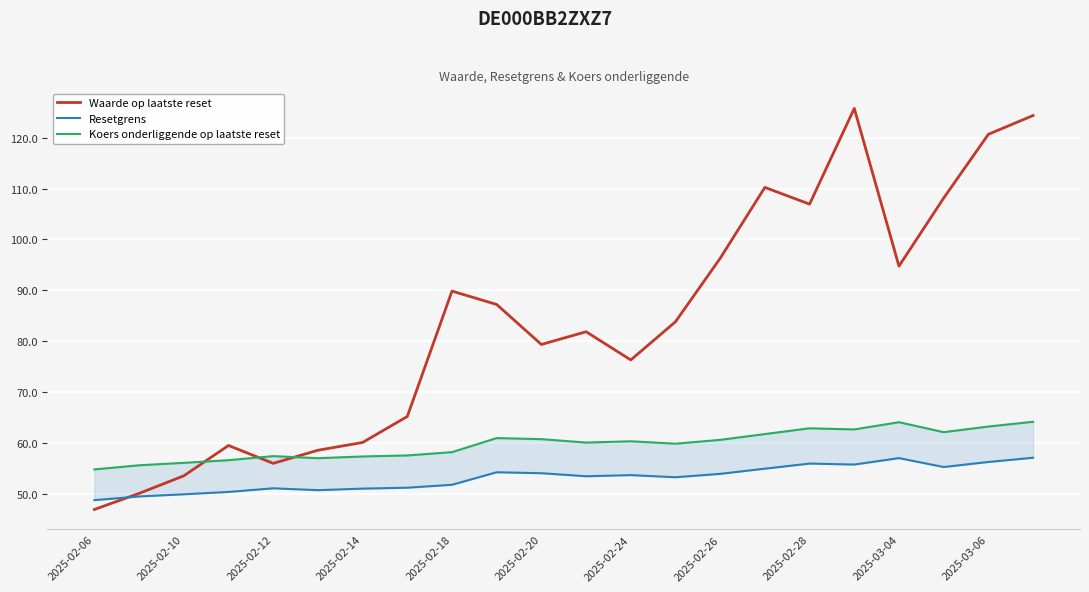

True or false: Waarde op laatste reset has a value of 60.1 at 2025-02-14.

True